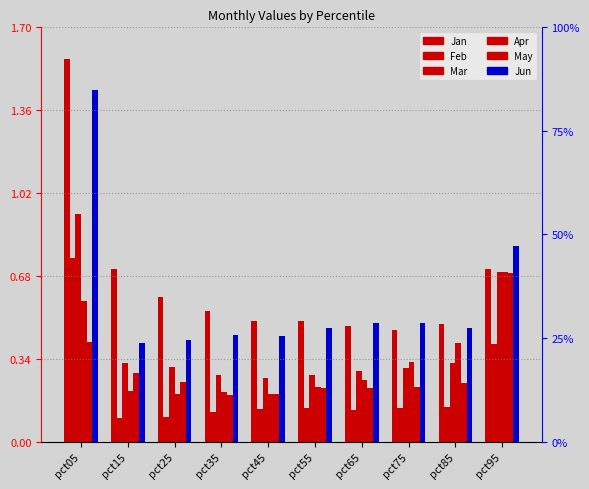

Reading left to right, list all the values displayed in this chart.

Jan: pct05=1.6	pct15=0.7	pct25=0.6	pct35=0.5	pct45=0.5	pct55=0.5	pct65=0.5	pct75=0.5	pct85=0.5	pct95=0.7
Feb: pct05=0.8	pct15=0.1	pct25=0.1	pct35=0.1	pct45=0.1	pct55=0.1	pct65=0.1	pct75=0.1	pct85=0.1	pct95=0.4
Mar: pct05=0.9	pct15=0.3	pct25=0.3	pct35=0.3	pct45=0.3	pct55=0.3	pct65=0.3	pct75=0.3	pct85=0.3	pct95=0.7
Apr: pct05=0.6	pct15=0.2	pct25=0.2	pct35=0.2	pct45=0.2	pct55=0.2	pct65=0.3	pct75=0.3	pct85=0.4	pct95=0.7
May: pct05=0.4	pct15=0.3	pct25=0.2	pct35=0.2	pct45=0.2	pct55=0.2	pct65=0.2	pct75=0.2	pct85=0.2	pct95=0.7
Jun: pct05=1.4	pct15=0.4	pct25=0.4	pct35=0.4	pct45=0.4	pct55=0.5	pct65=0.5	pct75=0.5	pct85=0.5	pct95=0.8